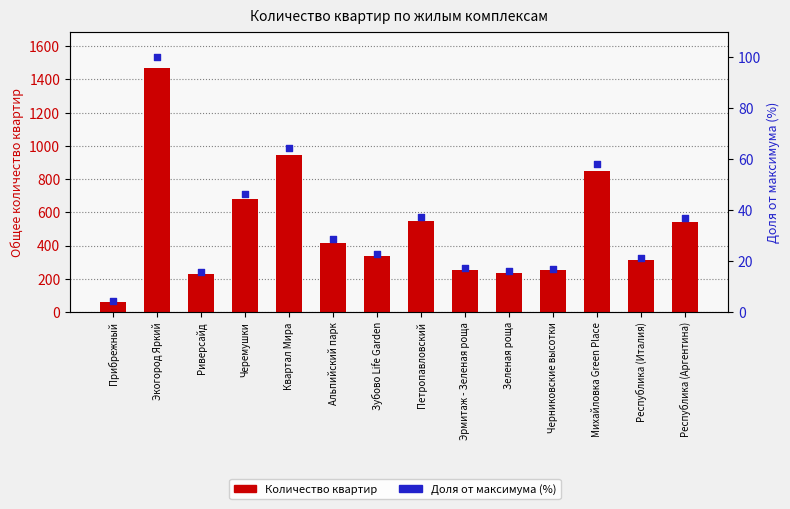

At which category is the sum across all series the highest?

Экогород Яркий